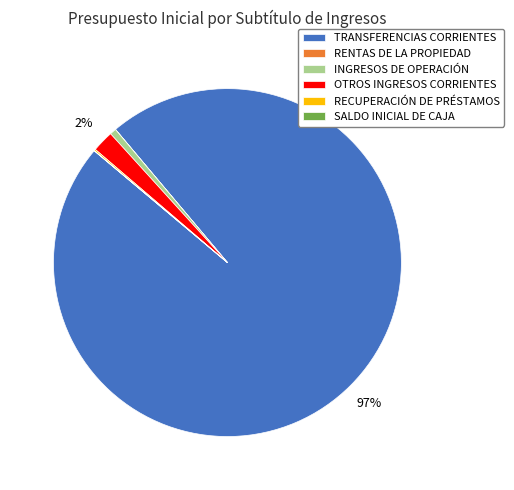

True or false: OTROS INGRESOS CORRIENTES accounts for 2% of the total.

True